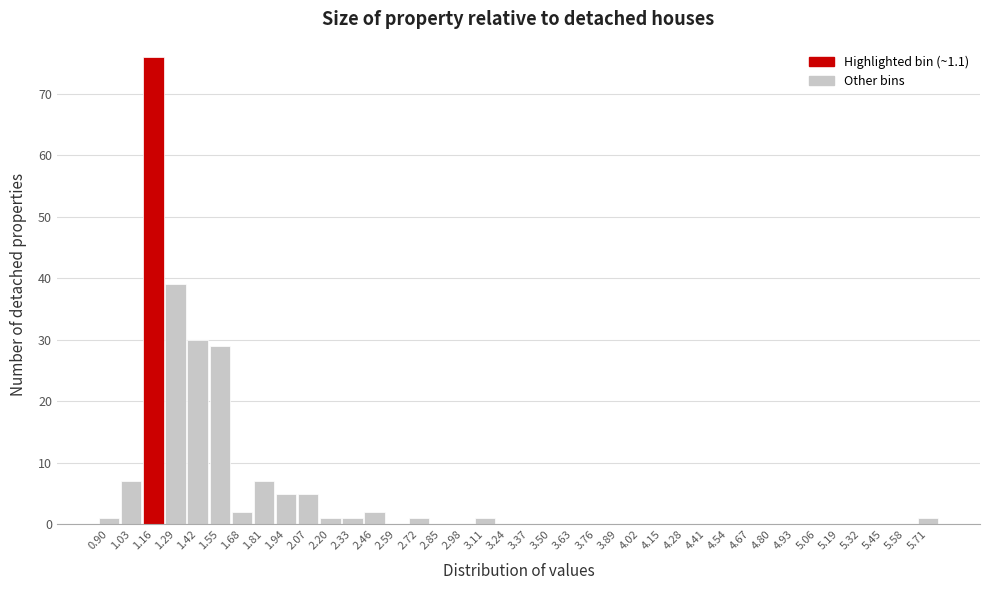

Reading left to right, transcribe this chart: for each bar, give the range it covers on the x-axis and its height. Neither the bar edges nor the heights are printed on the chart, so give them approximately, as read against the axes.

0.835 to 0.965: 1
0.965 to 1.095: 7
1.095 to 1.225: 76
1.225 to 1.355: 39
1.355 to 1.485: 30
1.485 to 1.615: 29
1.615 to 1.745: 2
1.745 to 1.875: 7
1.875 to 2.005: 5
2.005 to 2.135: 5
2.135 to 2.265: 1
2.265 to 2.395: 1
2.395 to 2.525: 2
2.525 to 2.655: 0
2.655 to 2.785: 1
2.785 to 2.915: 0
2.915 to 3.045: 0
3.045 to 3.175: 1
3.175 to 3.305: 0
3.305 to 3.435: 0
3.435 to 3.565: 0
3.565 to 3.695: 0
3.695 to 3.825: 0
3.825 to 3.955: 0
3.955 to 4.085: 0
4.085 to 4.215: 0
4.215 to 4.345: 0
4.345 to 4.475: 0
4.475 to 4.605: 0
4.605 to 4.735: 0
4.735 to 4.865: 0
4.865 to 4.995: 0
4.995 to 5.125: 0
5.125 to 5.255: 0
5.255 to 5.385: 0
5.385 to 5.515: 0
5.515 to 5.645: 0
5.645 to 5.775: 1